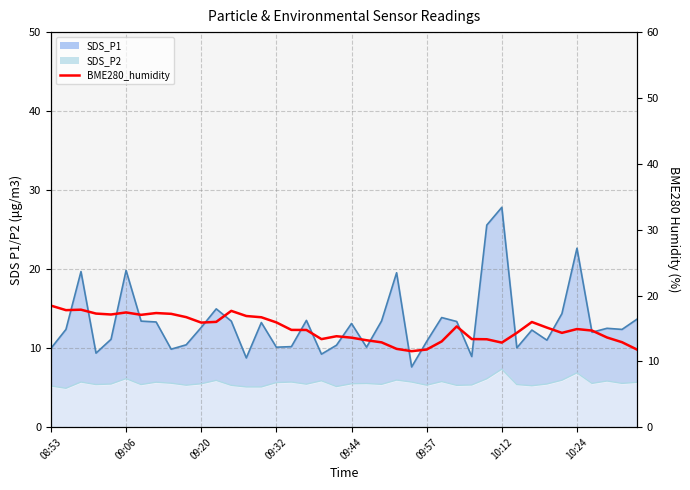

True or false: SDS_P2 line and SDS_P1 line cross at least once.

False